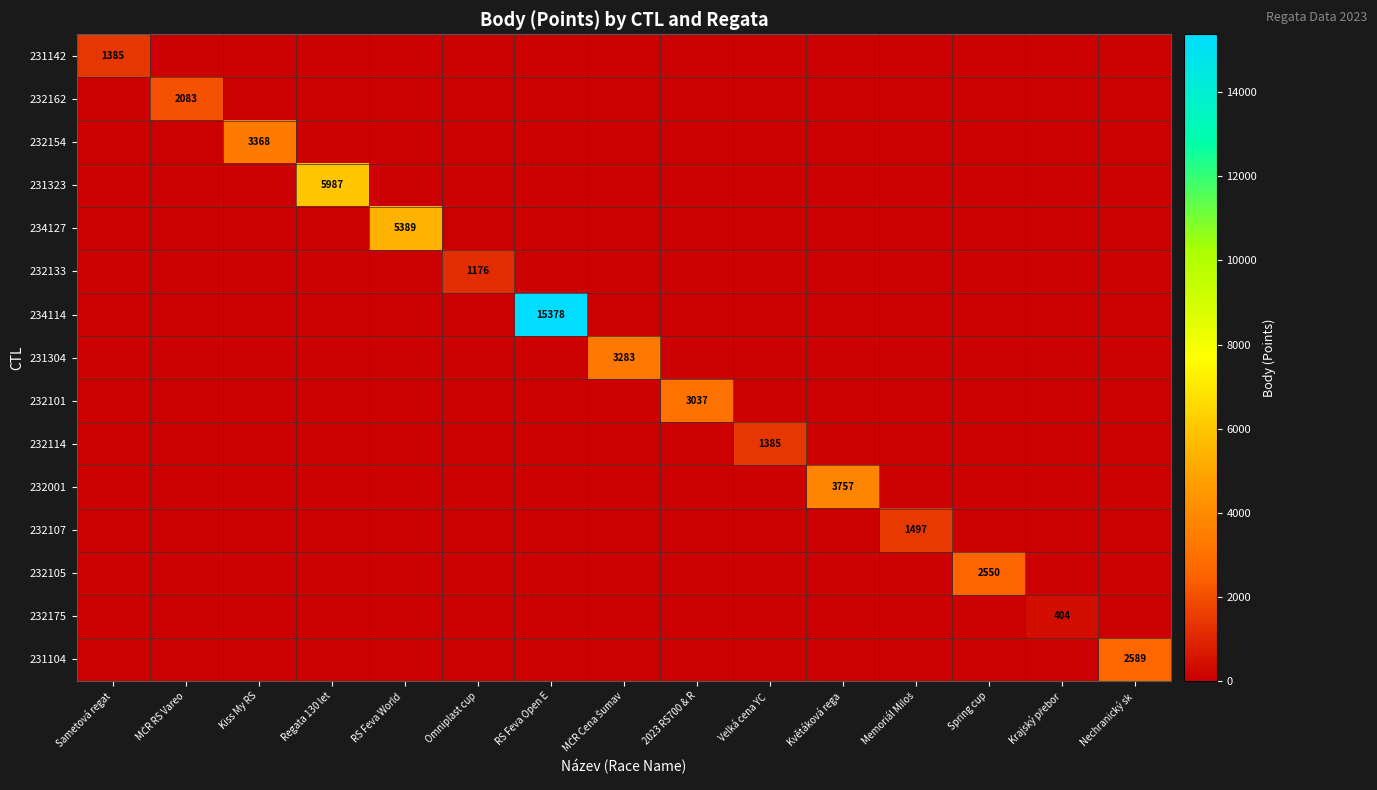

What is the difference between the maximum and second lowest values in the 231304 series?

3283